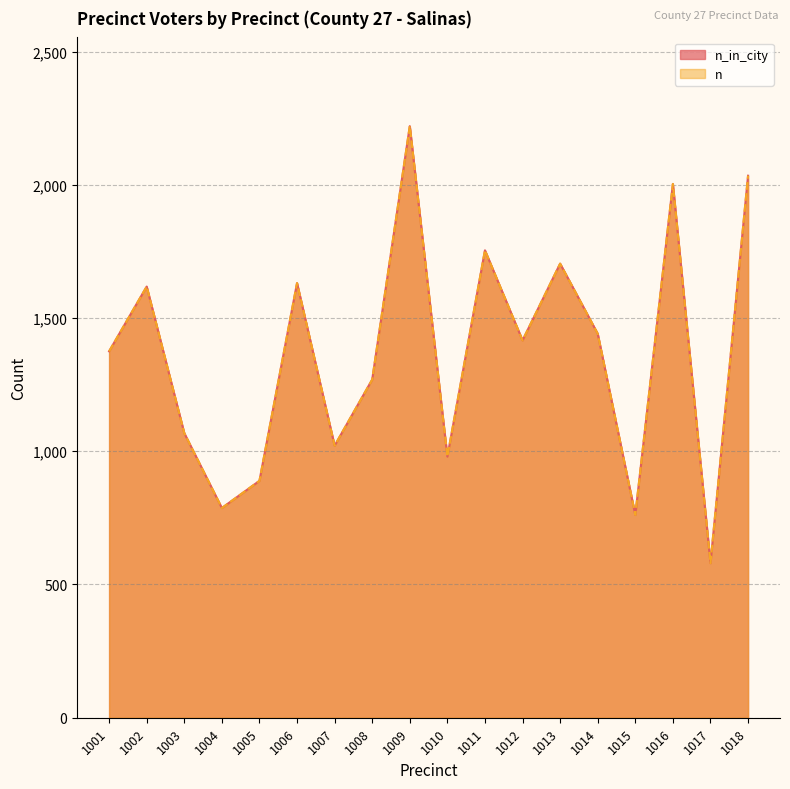

The value of n at 1011 is 1754. True or false?

True